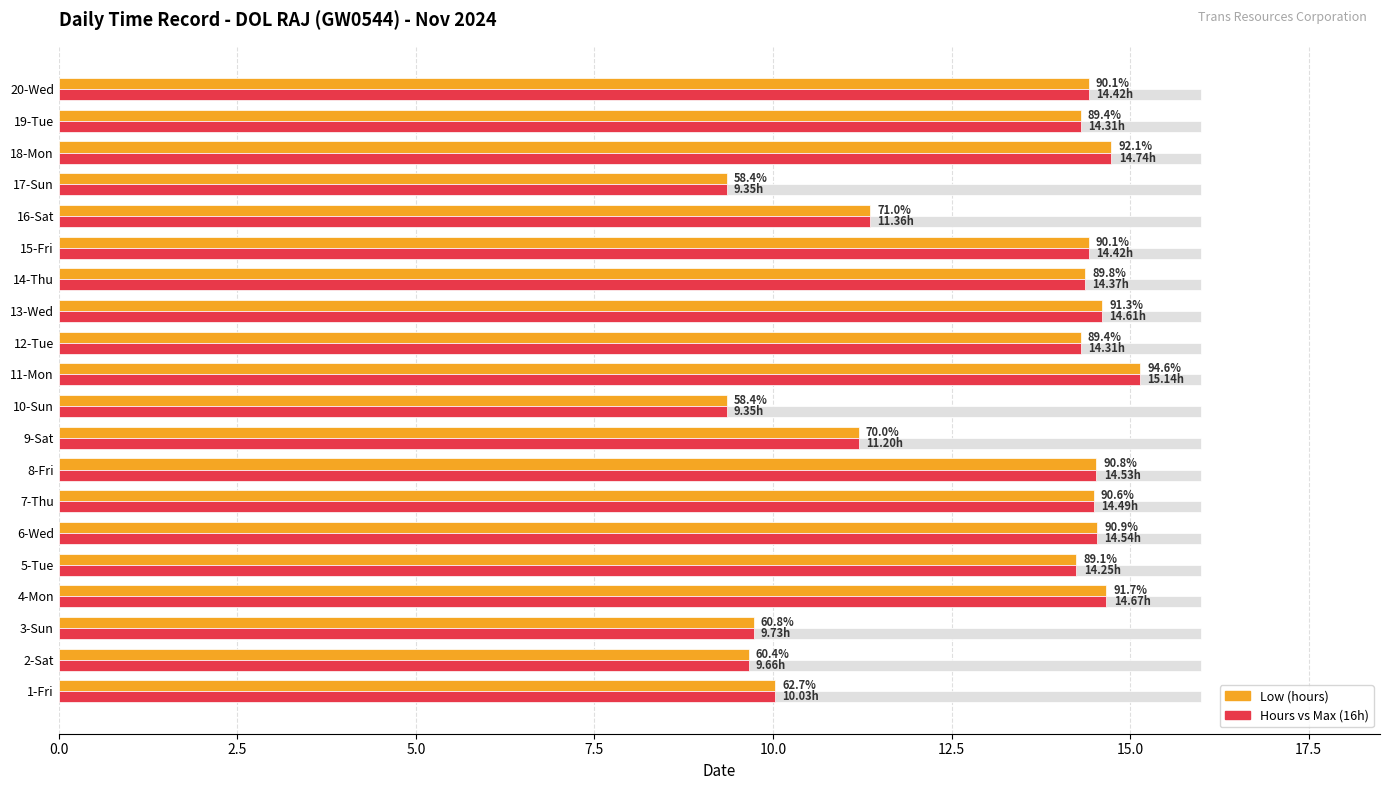

What is the smallest value displayed?

9.3